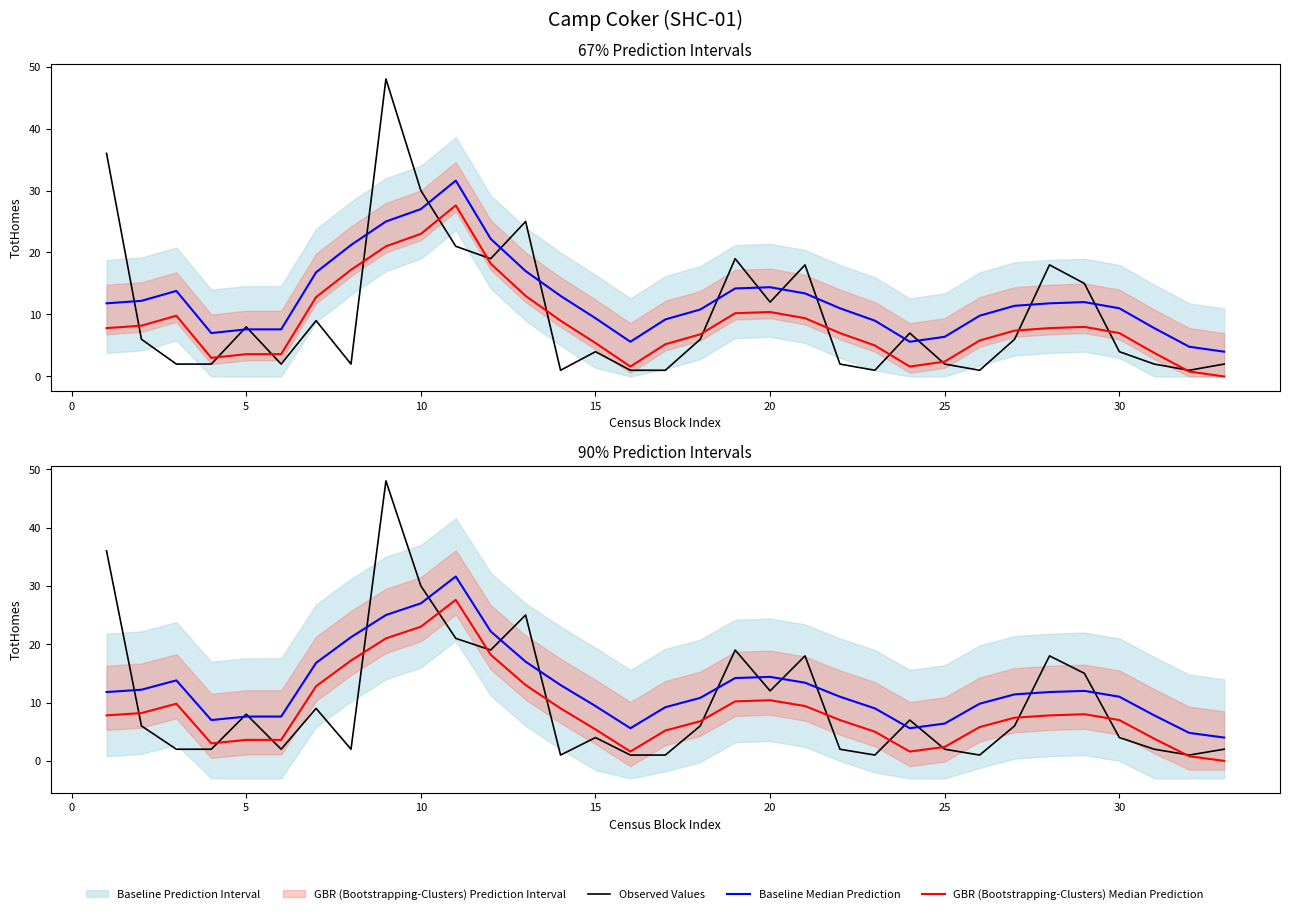

List the series in order of their overall mean, highest first.

Baseline Median Prediction, Observed Values, GBR (Bootstrapping-Clusters) Median Prediction